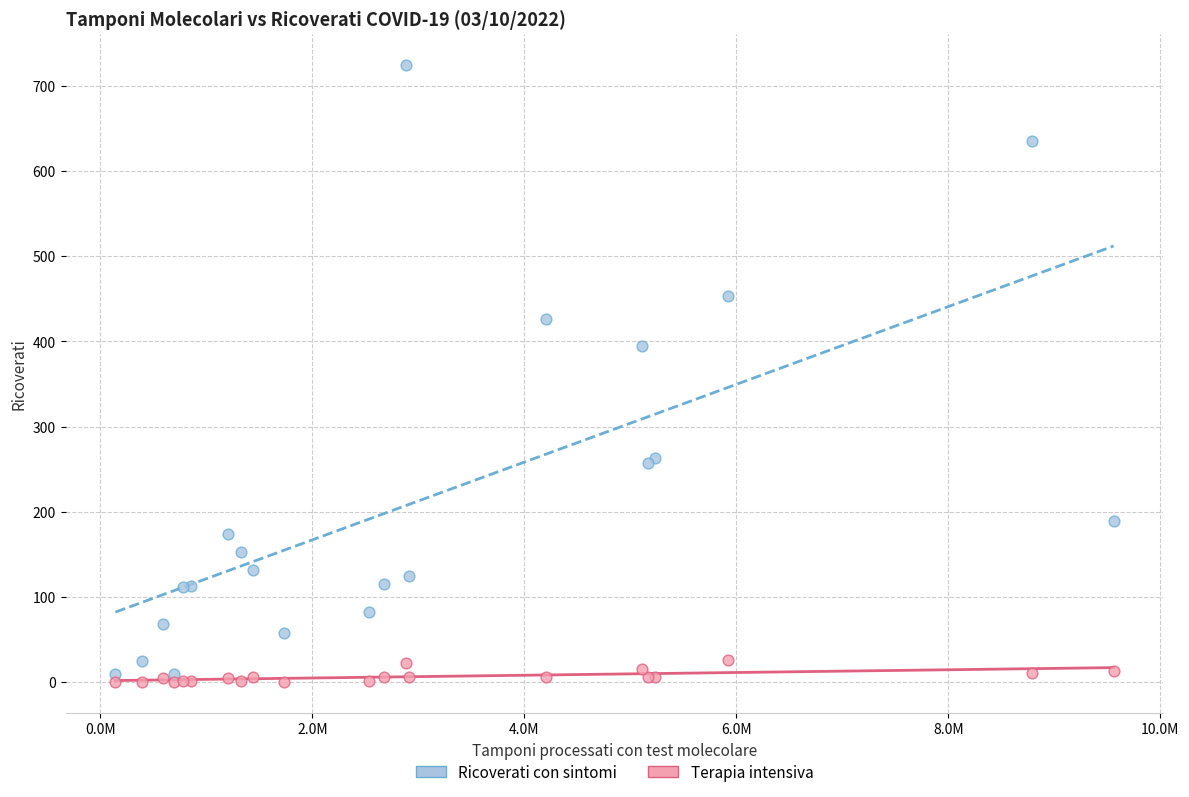

In the Ricoverati con sintomi series, what Y value is closest to 367?

395